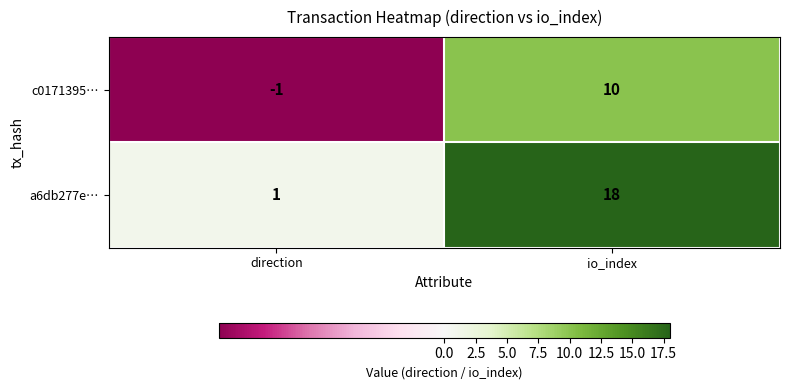

Reading left to right, what are all the values shown in this chart?

c0171395…: -1	10
a6db277e…: 1	18